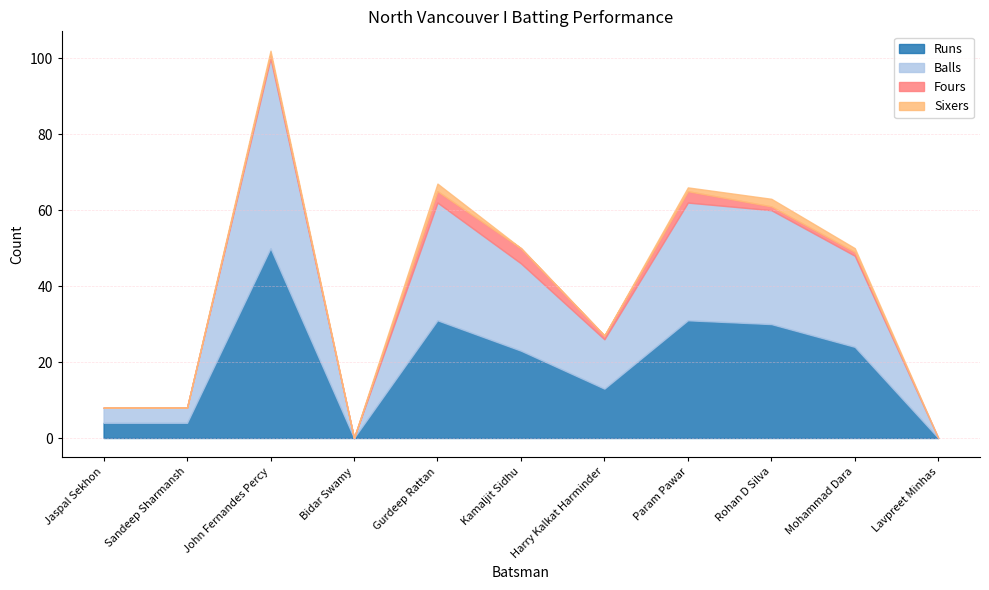

The Balls series shows 12 at Mohammad Dara. True or false?

False